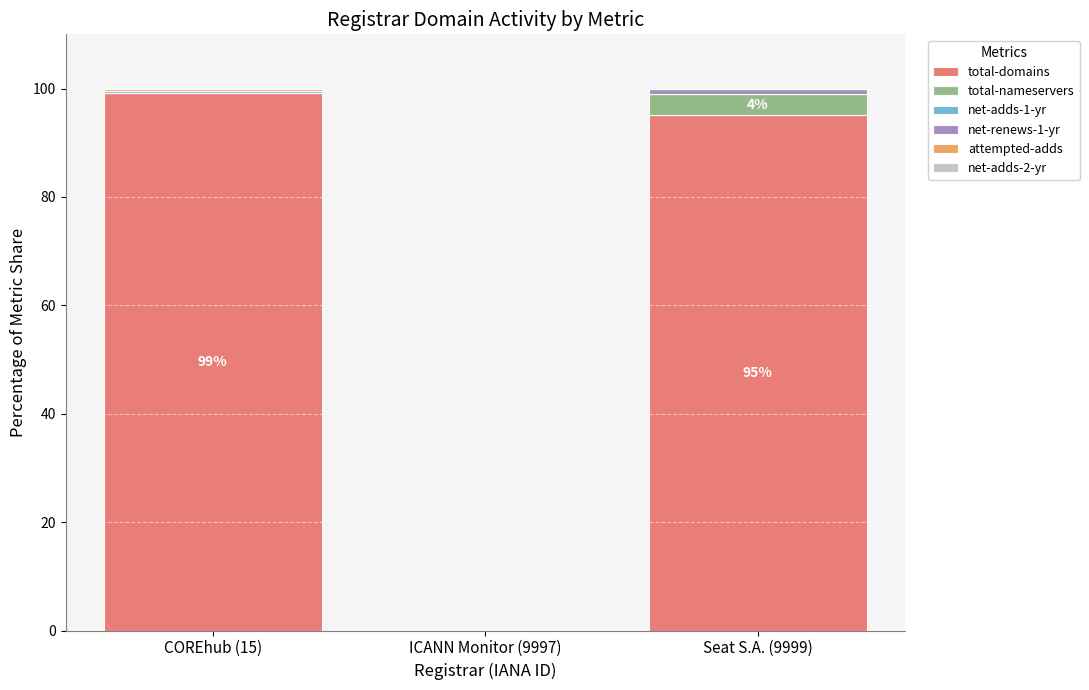

True or false: total-domains has a value of 0.0 at ICANN Monitor (9997).

True